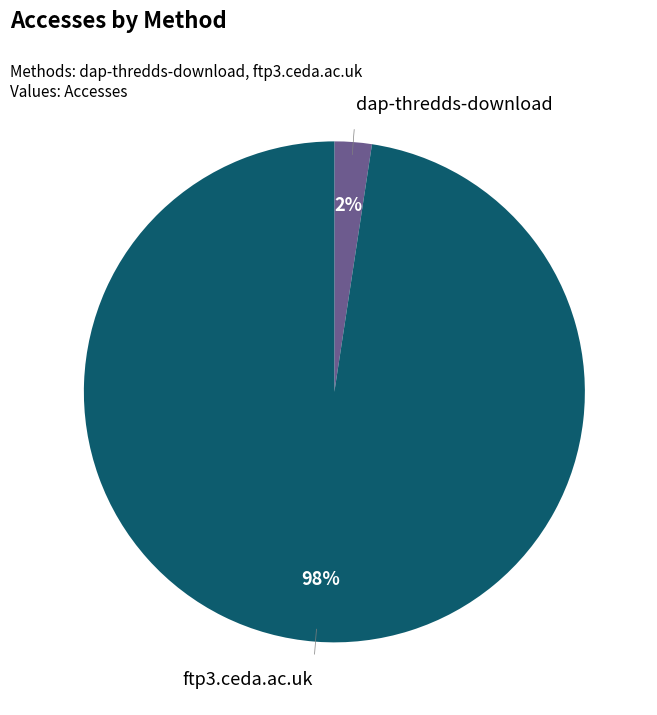

To the nearest percent, what is the average slice percentage?

50%